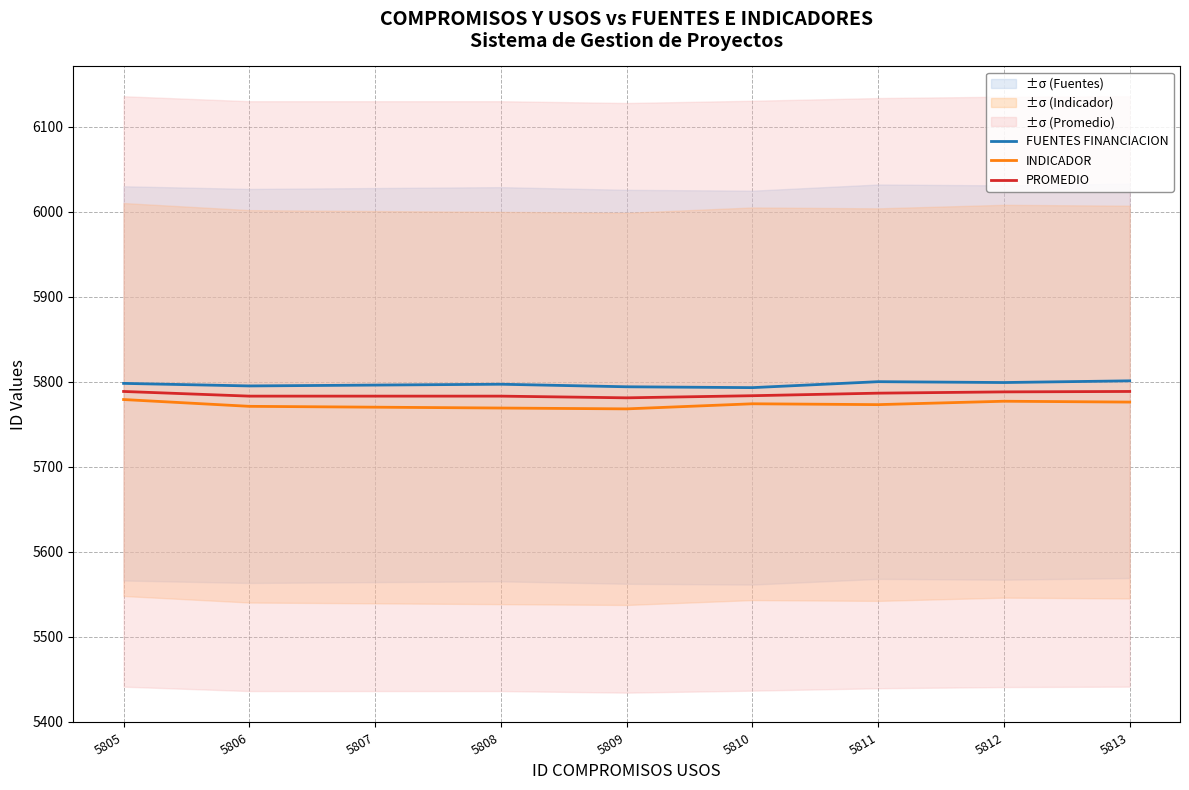

Which category has the lowest value across all series?

5809